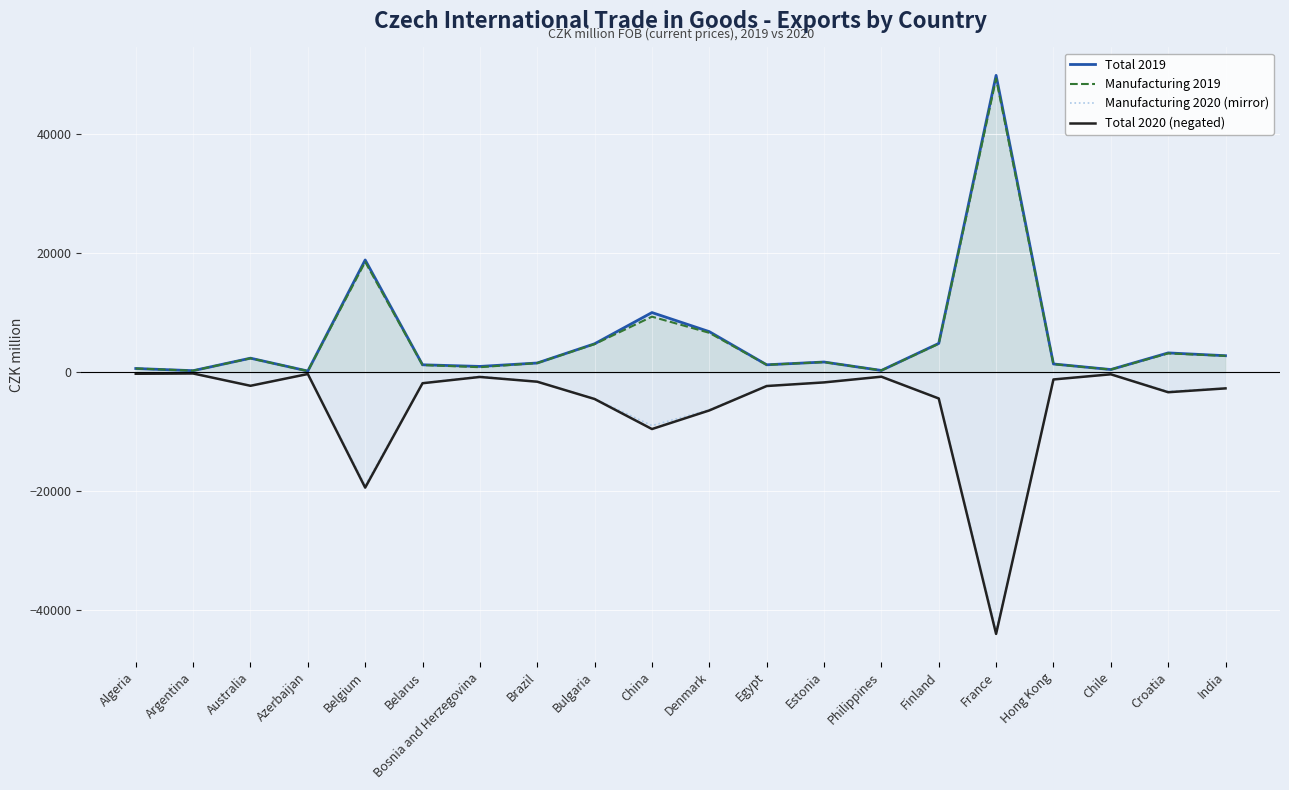

The value of Manufacturing 2020 (mirror) at Algeria is -130. True or false?

False